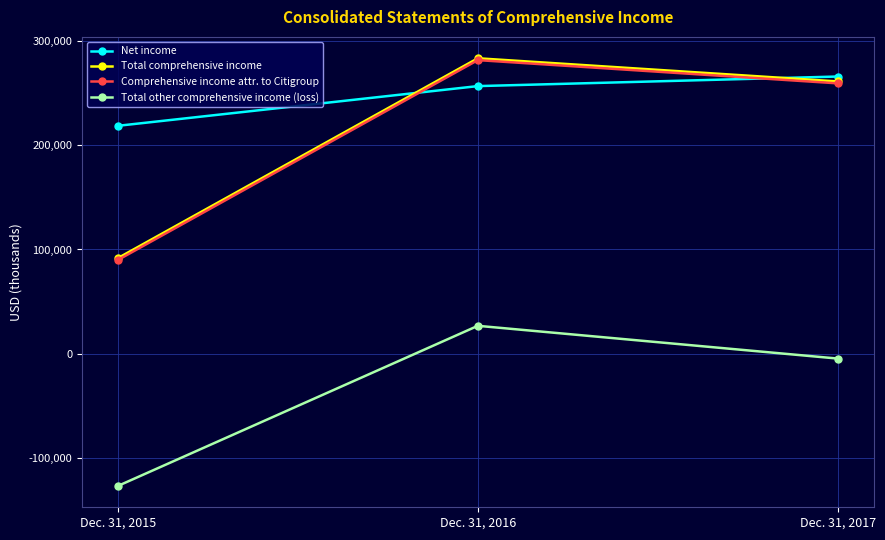

Reading left to right, list all the values displayed in this chart.

Net income: 218728	256827	266019
Total comprehensive income: 91776	283544	261301
Comprehensive income attr. to Citigroup: 89955	281775	259462
Total other comprehensive income (loss): -126952	26717	-4718